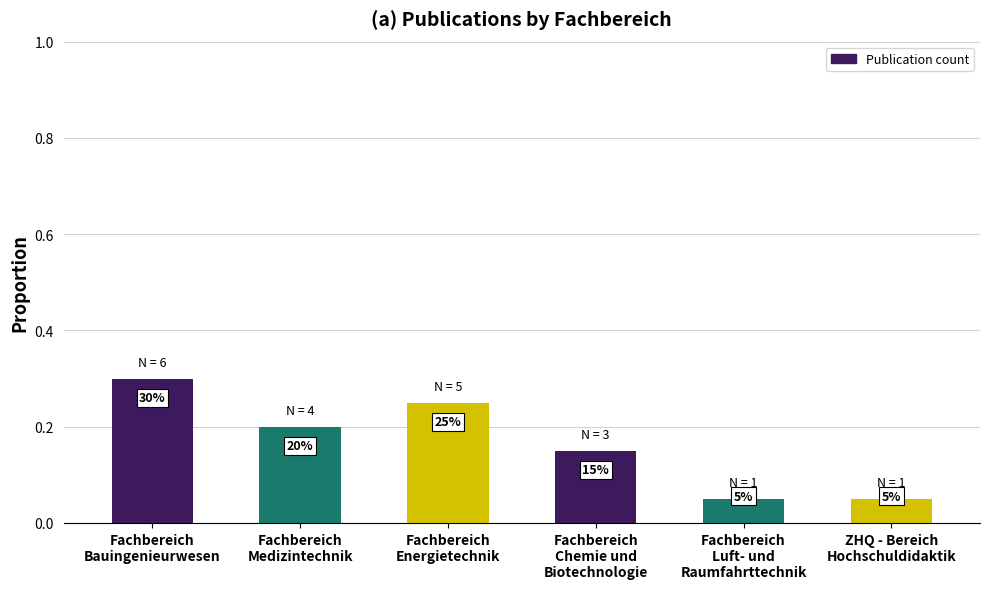

List the labels in order of value, smallest first.

Fachbereich
Luft- und
Raumfahrttechnik, ZHQ - Bereich
Hochschuldidaktik, Fachbereich
Chemie und
Biotechnologie, Fachbereich
Medizintechnik, Fachbereich
Energietechnik, Fachbereich
Bauingenieurwesen